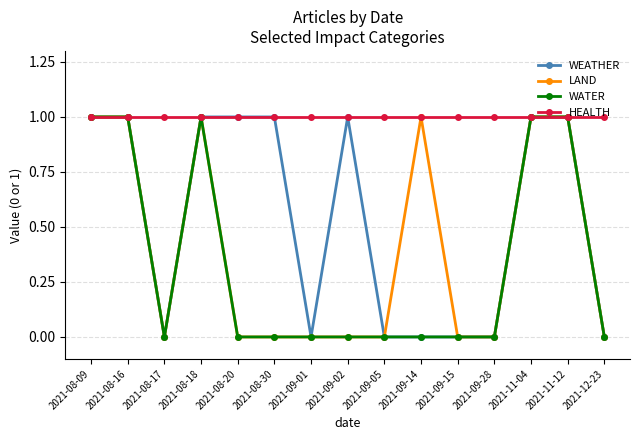

Reading left to right, transcribe all the data shown in this chart.

WEATHER: 2021-08-09=1	2021-08-16=1	2021-08-17=0	2021-08-18=1	2021-08-20=1	2021-08-30=1	2021-09-01=0	2021-09-02=1	2021-09-05=0	2021-09-14=0	2021-09-15=0	2021-09-28=0	2021-11-04=1	2021-11-12=1	2021-12-23=0
LAND: 2021-08-09=1	2021-08-16=1	2021-08-17=0	2021-08-18=1	2021-08-20=0	2021-08-30=0	2021-09-01=0	2021-09-02=0	2021-09-05=0	2021-09-14=1	2021-09-15=0	2021-09-28=0	2021-11-04=1	2021-11-12=1	2021-12-23=0
WATER: 2021-08-09=1	2021-08-16=1	2021-08-17=0	2021-08-18=1	2021-08-20=0	2021-08-30=0	2021-09-01=0	2021-09-02=0	2021-09-05=0	2021-09-14=0	2021-09-15=0	2021-09-28=0	2021-11-04=1	2021-11-12=1	2021-12-23=0
HEALTH: 2021-08-09=1	2021-08-16=1	2021-08-17=1	2021-08-18=1	2021-08-20=1	2021-08-30=1	2021-09-01=1	2021-09-02=1	2021-09-05=1	2021-09-14=1	2021-09-15=1	2021-09-28=1	2021-11-04=1	2021-11-12=1	2021-12-23=1